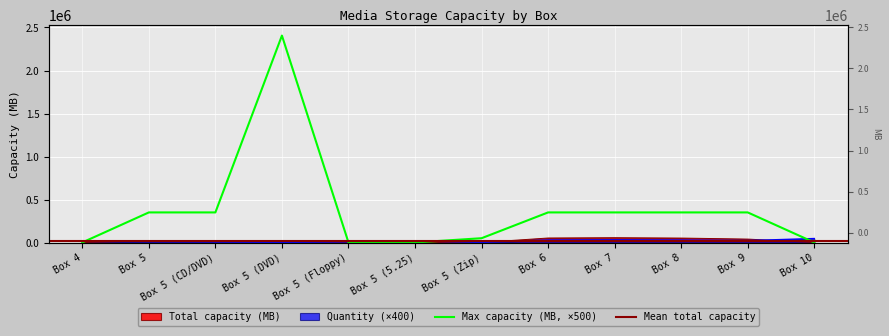

At which label does Total capacity (MB) first exceed 14436?

Box 5